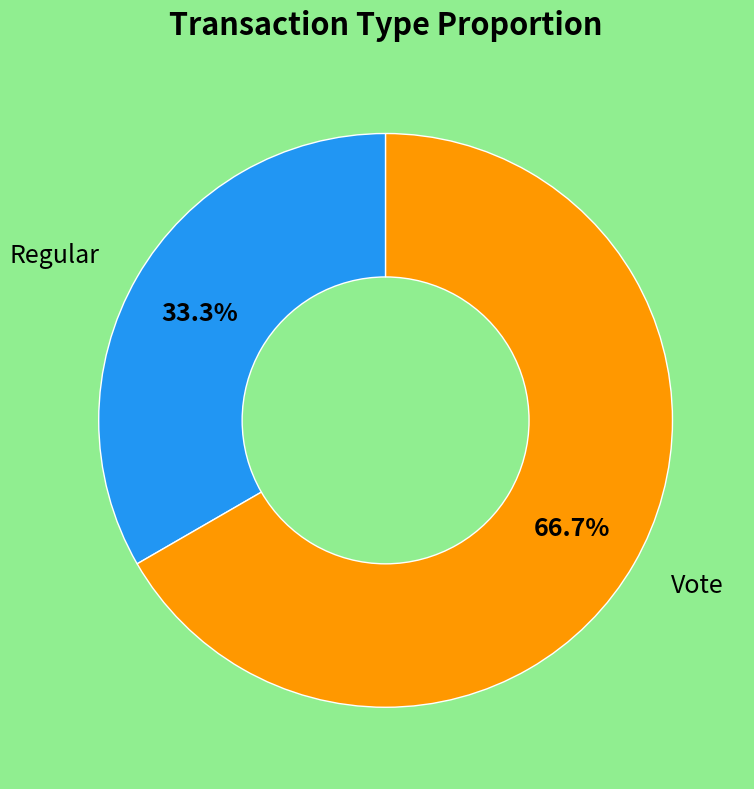

Does any single category account for the majority?

Yes